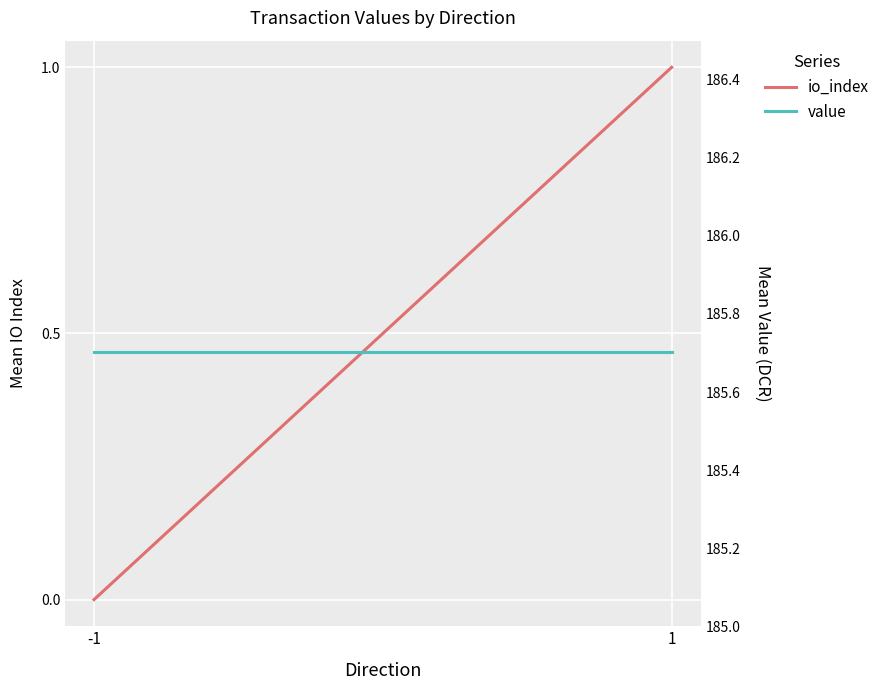

Reading left to right, extract all data points from this chart.

io_index: -1=0.0	1=1.0
value: -1=185.7	1=185.7